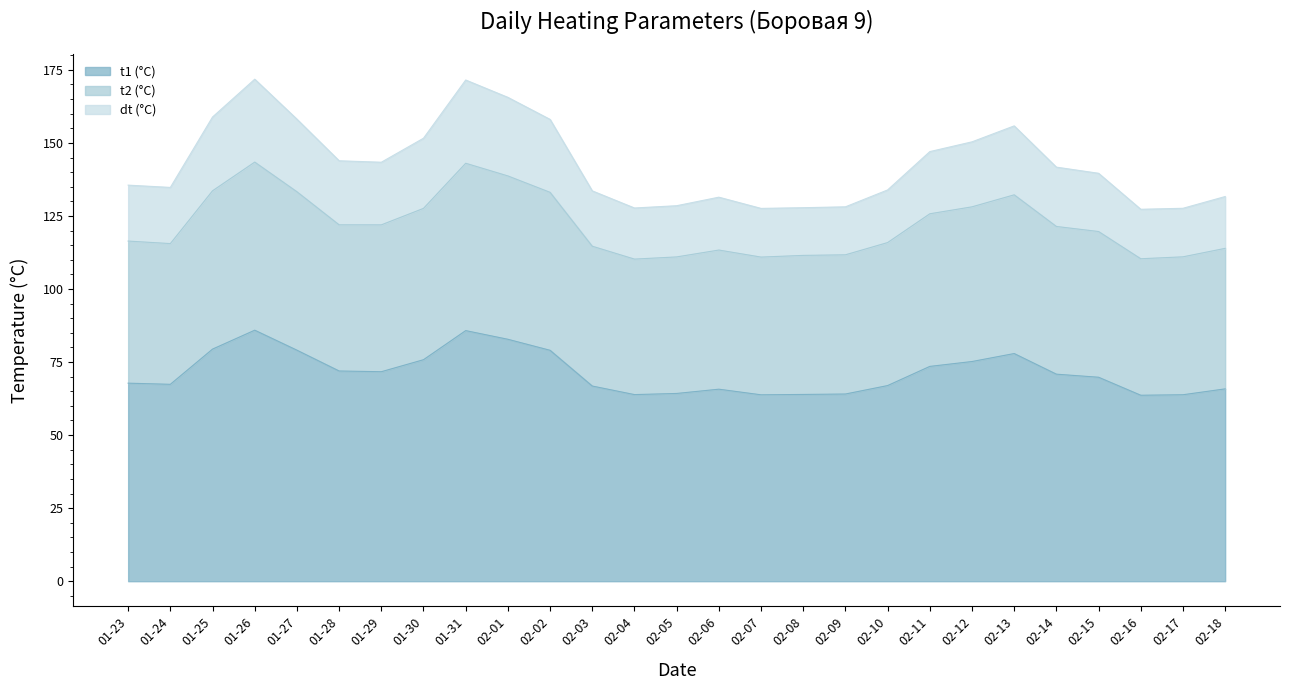

How many values in the t1 (°C) series are below 69?

13